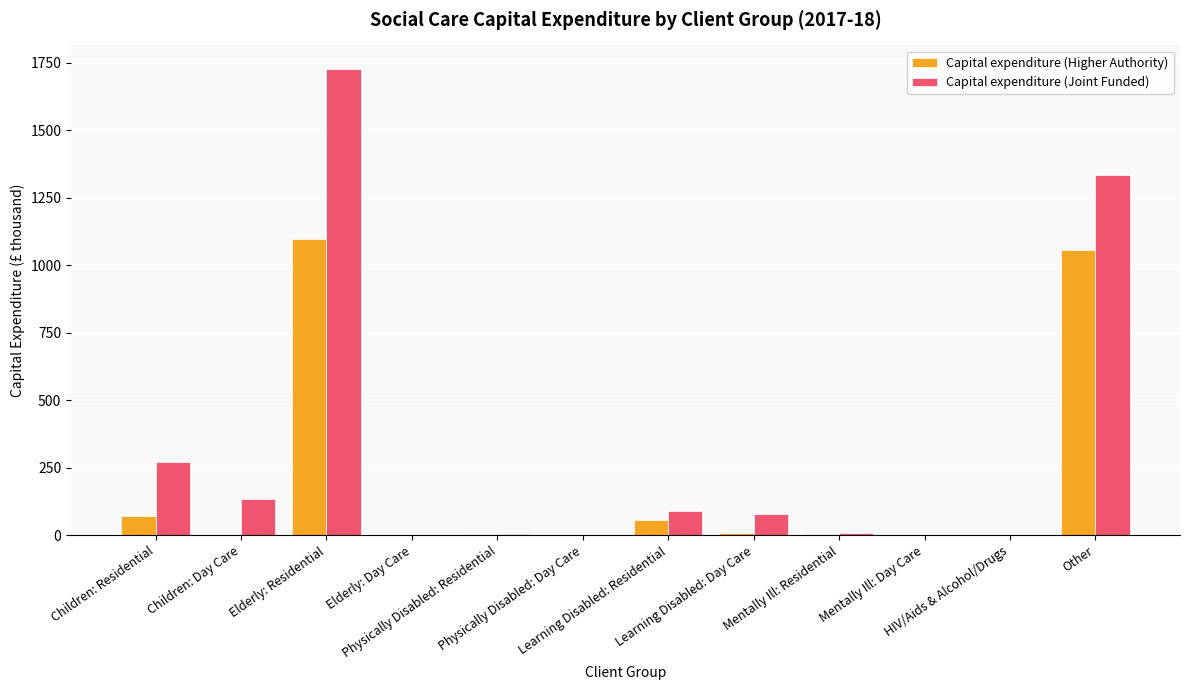

What is the sum of all Capital expenditure (Higher Authority) values?

2300